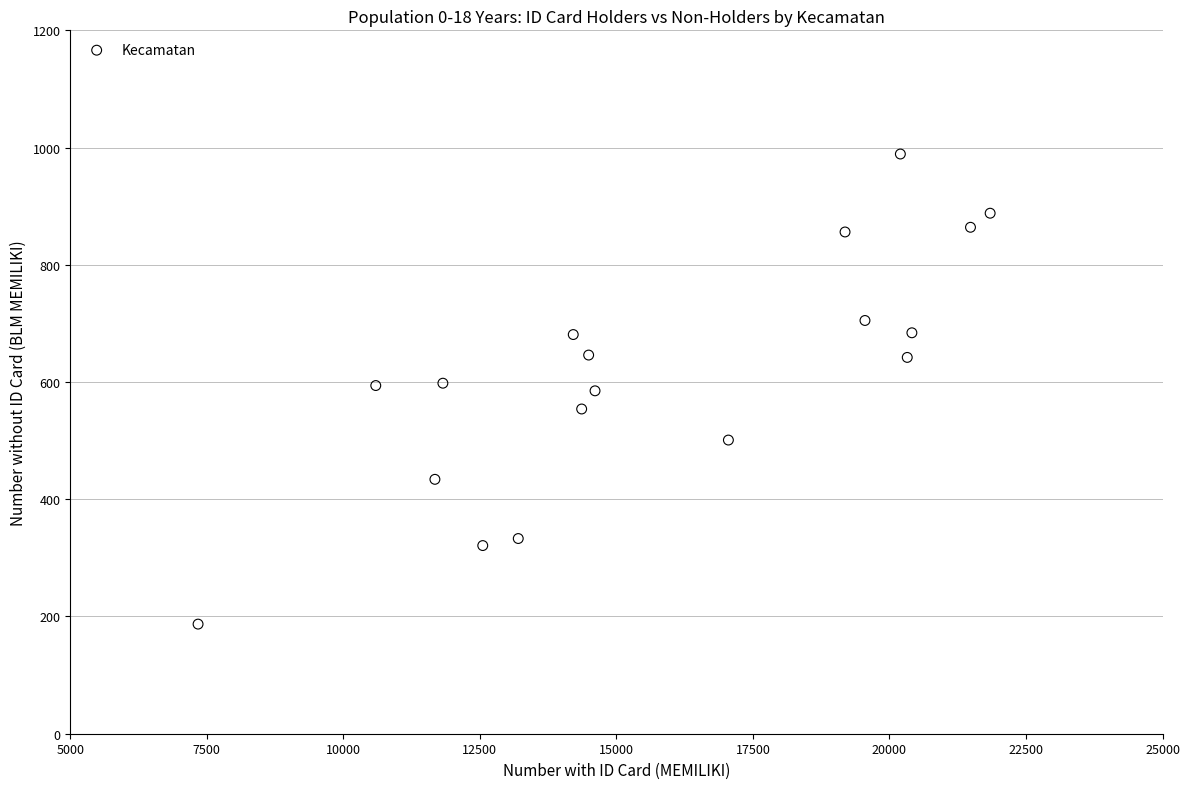

What is the range of X values (max minus min)?

14504